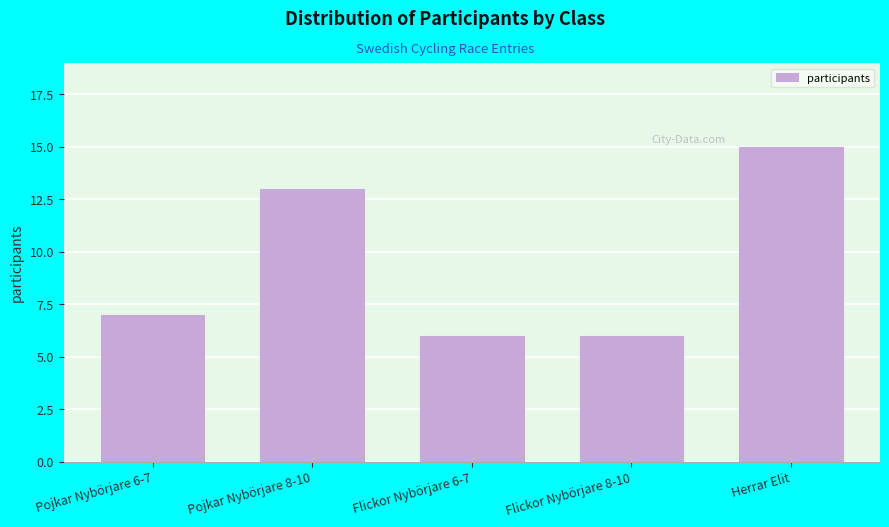

Reading left to right, extract all data points from this chart.

Pojkar Nybörjare 6-7=7	Pojkar Nybörjare 8-10=13	Flickor Nybörjare 6-7=6	Flickor Nybörjare 8-10=6	Herrar Elit=15